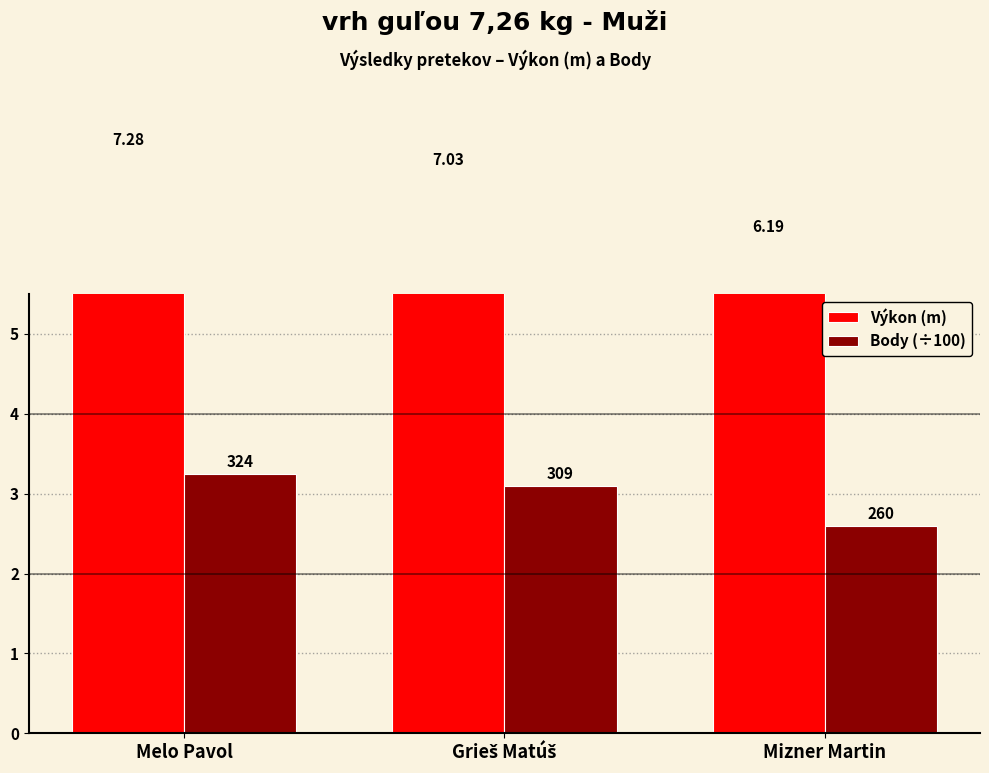

What are all the series names shown in the legend?

Výkon (m), Body (÷100)